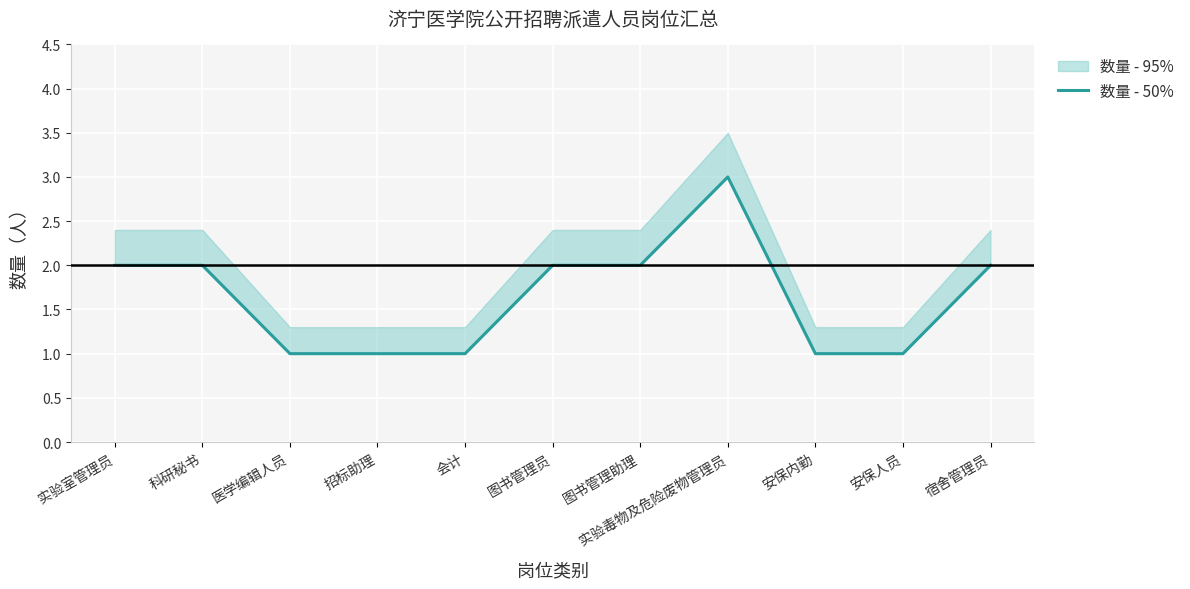

Reading right to left, extract all data points from this chart.

2	1	1	3	2	2	1	1	1	2	2